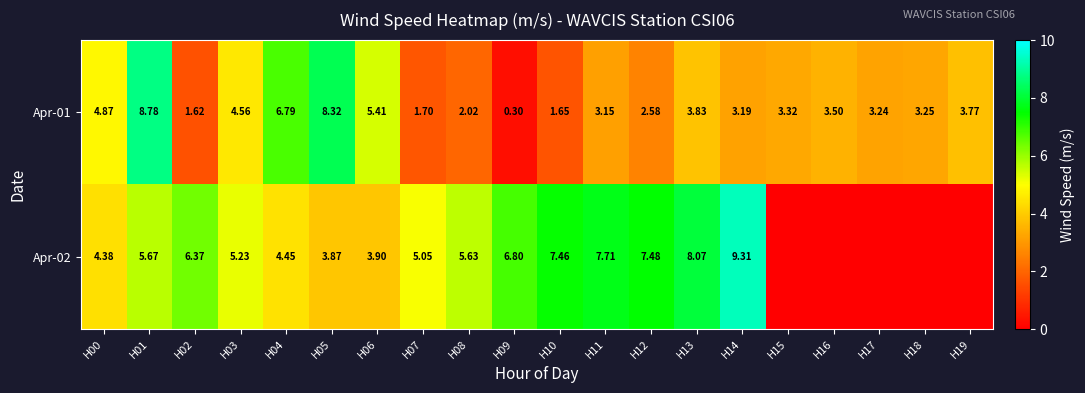

Which has a higher value, H07 or H10?

H07